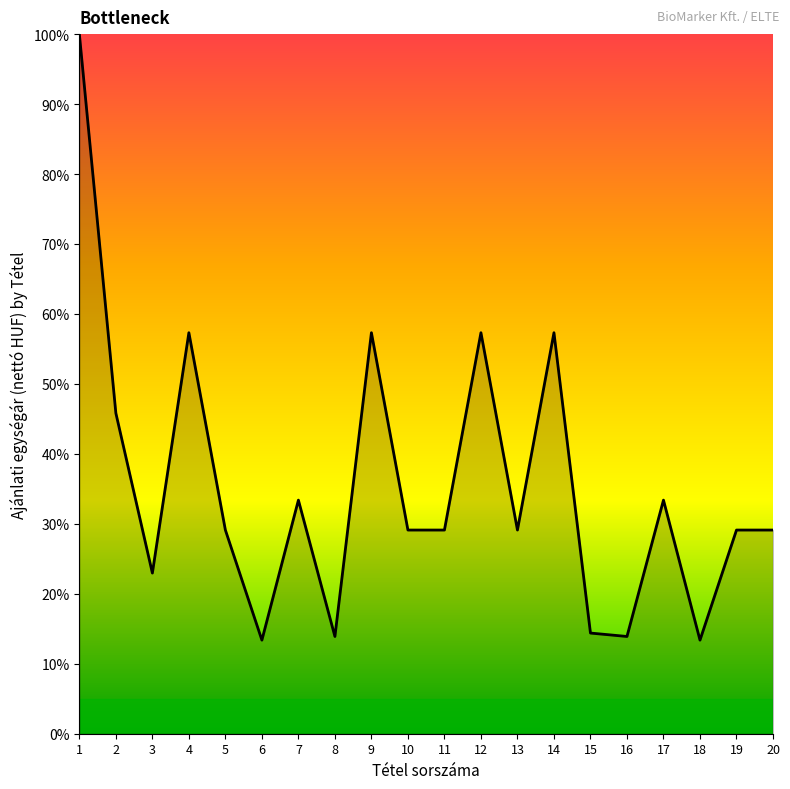

What is the difference between the maximum and minimum values?

86.6